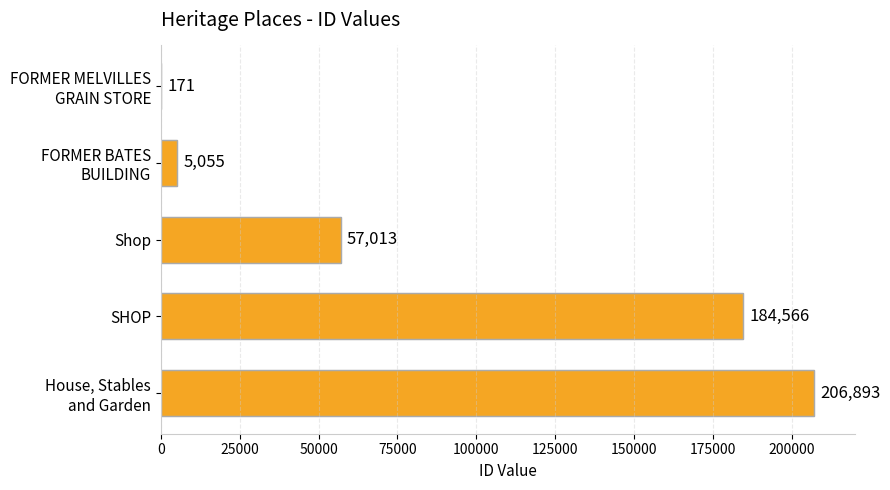

What is the sum of all values?

453698